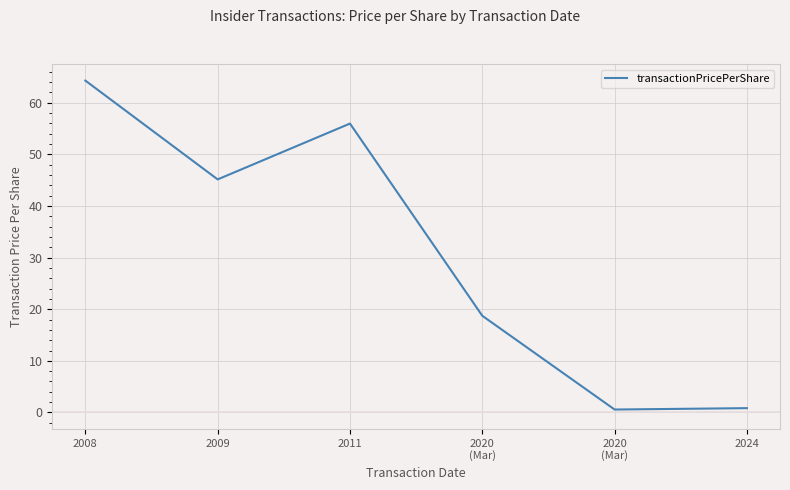

Which label corresponds to the largest value in the chart?

2008